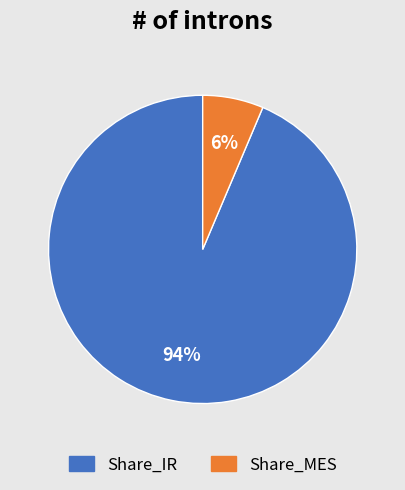

To the nearest percent, what is the average slice percentage?

50%